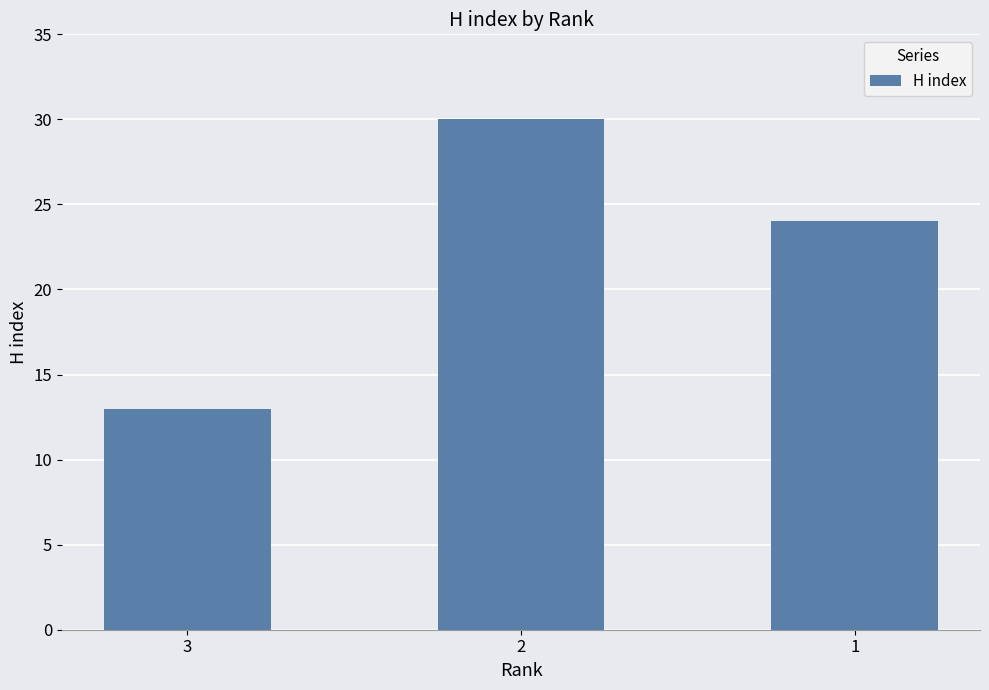

How many series are shown in this chart?

1